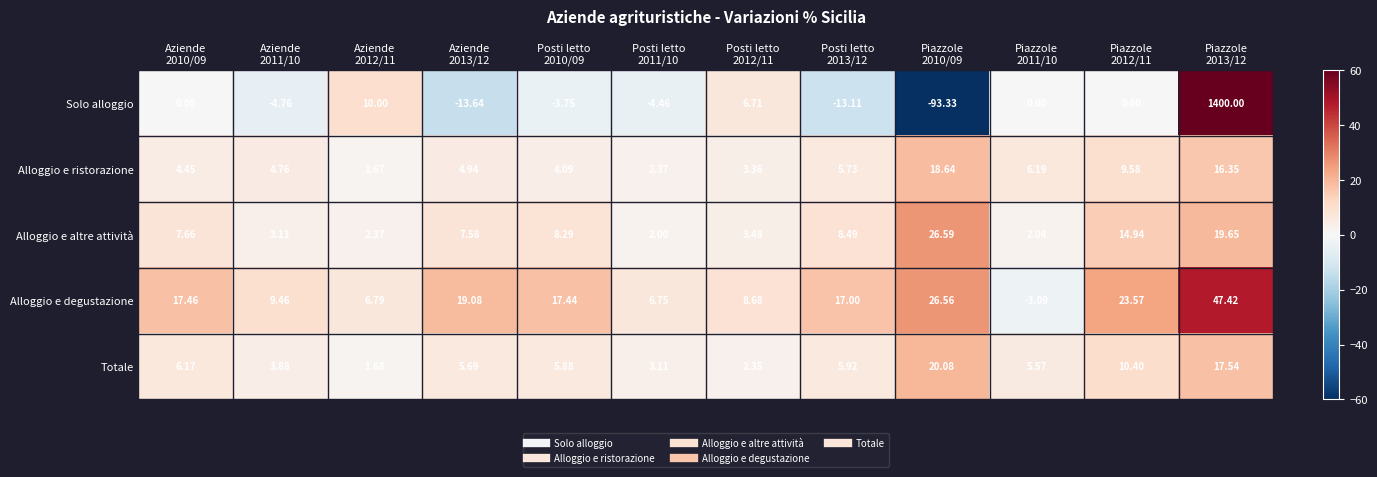

Which series has the widest spread of values?

Solo alloggio